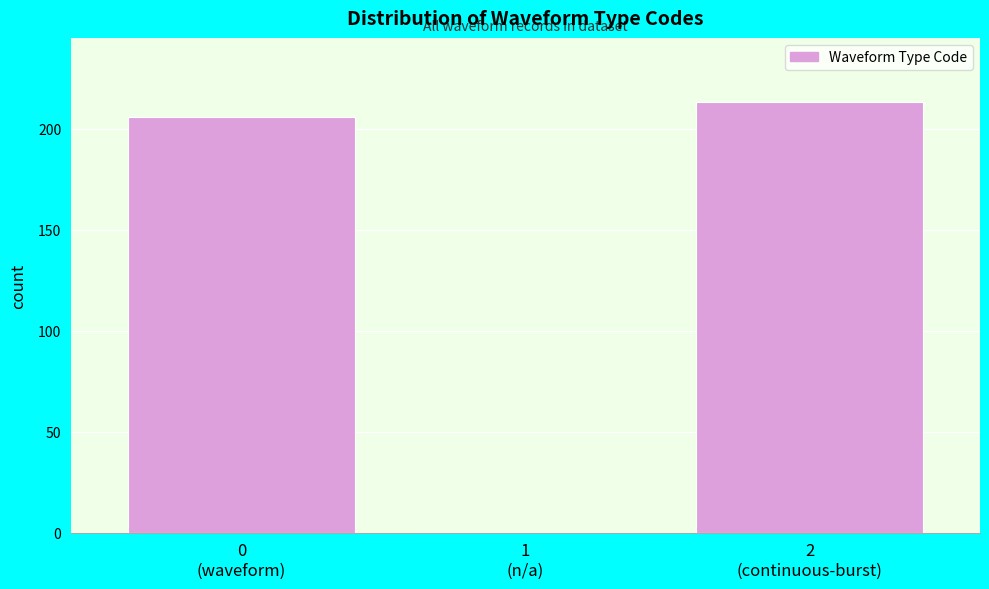

What is the sum of all values?

419